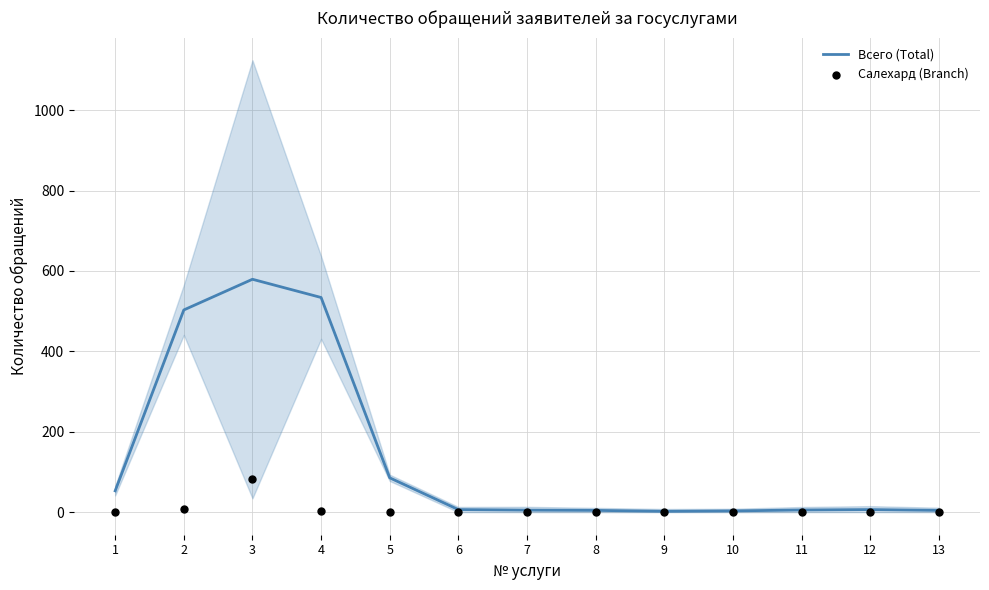

Is the value of Салехард (Branch) at 6 greater than the value of Всего (Total) at 3?

No